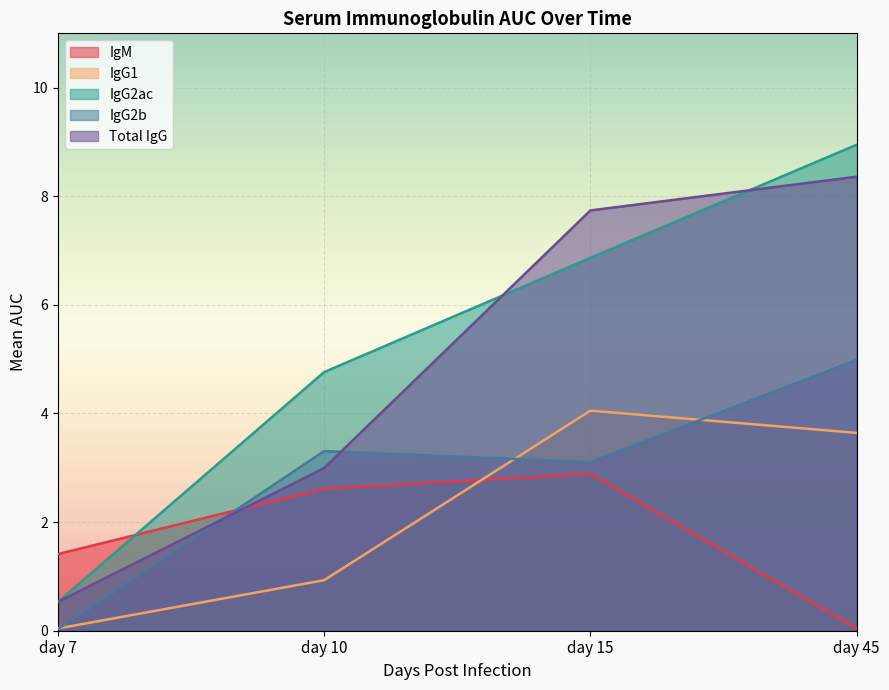

What are all the series names shown in the legend?

IgM, IgG1, IgG2ac, IgG2b, Total IgG